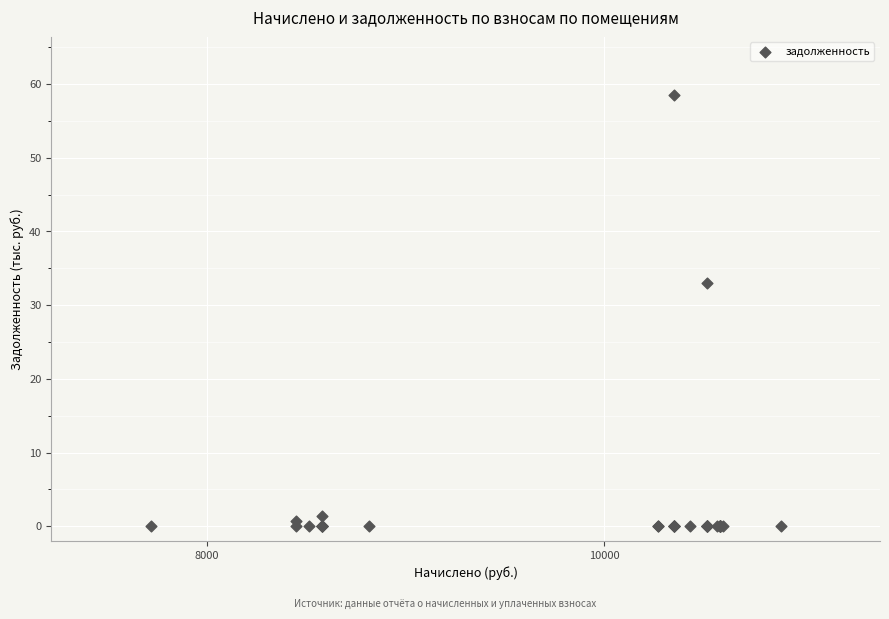

What Y value in the scatter plot is closest to 29?

33.0